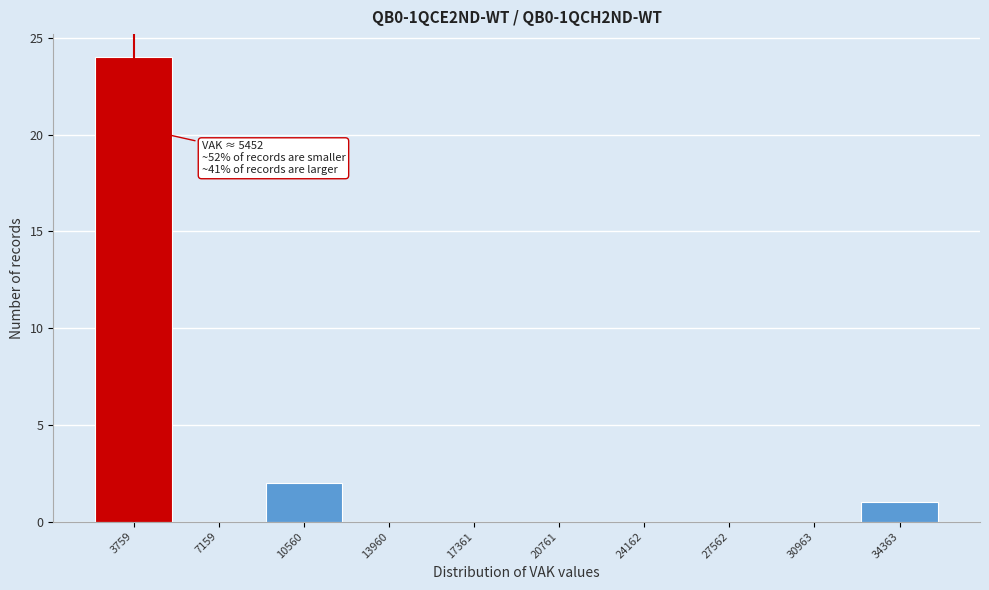

Reading right to left, extract all data points from this chart.

34363=1	30963=0	27562=0	24162=0	20761=0	17361=0	13960=0	10560=2	7159=0	3759=24